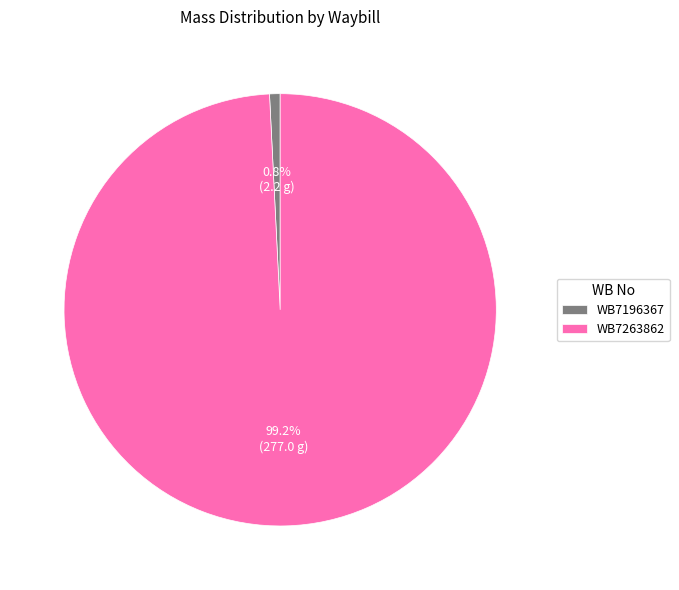

Rank the categories by value from lowest to highest.

WB7196367, WB7263862